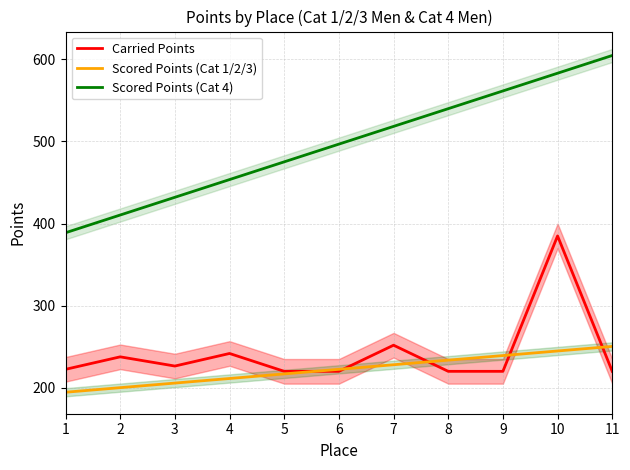

Which has a higher value, 2 or 5?

2